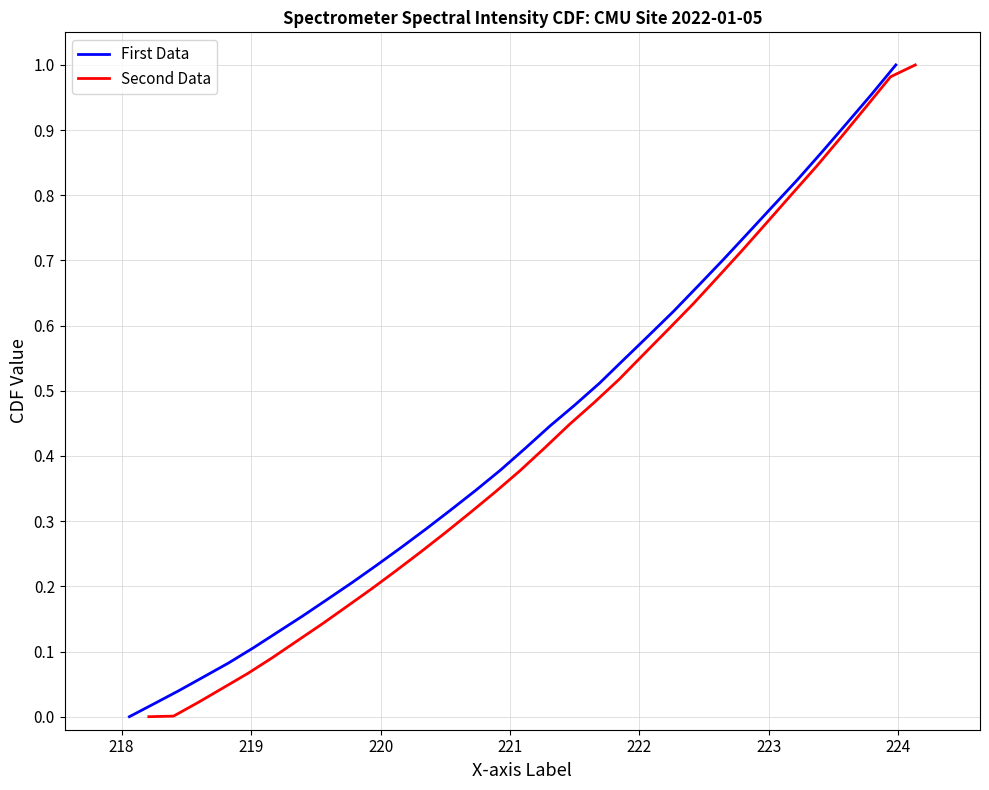

Count the number of categories in the chart.

32